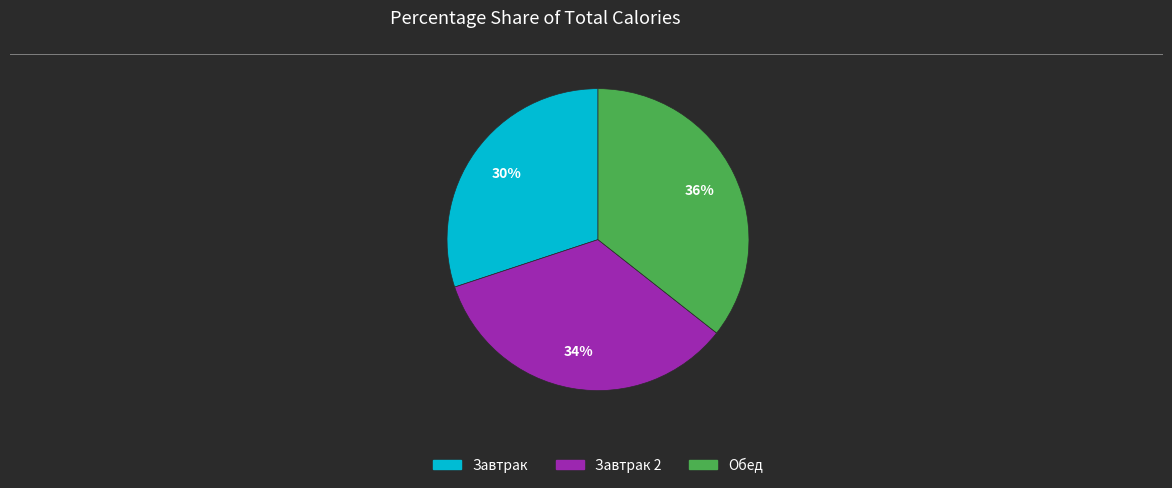

To the nearest percent, what is the difference between the largest and smallest slice percentages?

6%